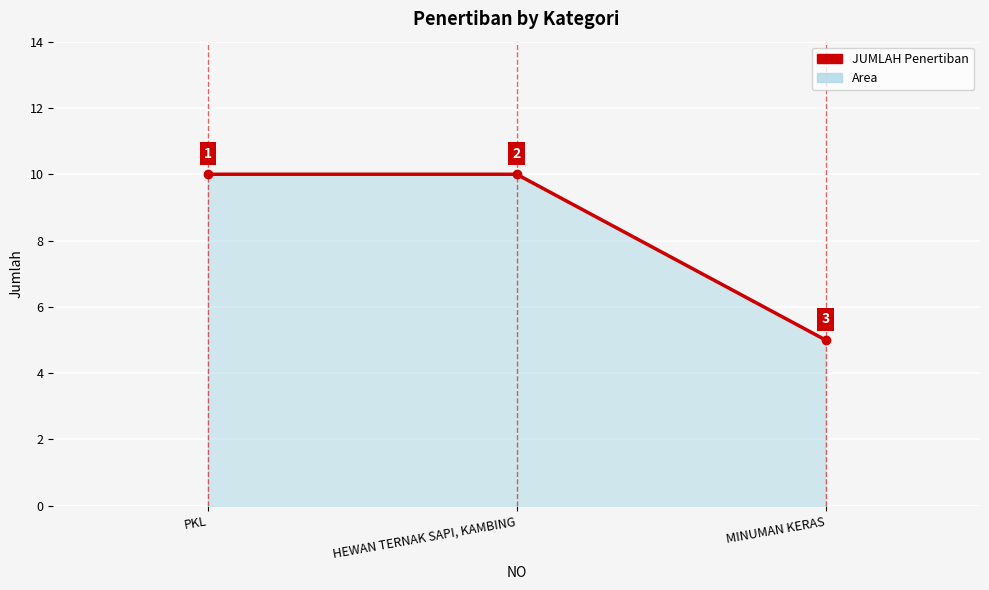

Reading right to left, transcribe all the data shown in this chart.

MINUMAN KERAS=5	HEWAN TERNAK SAPI, KAMBING=10	PKL=10